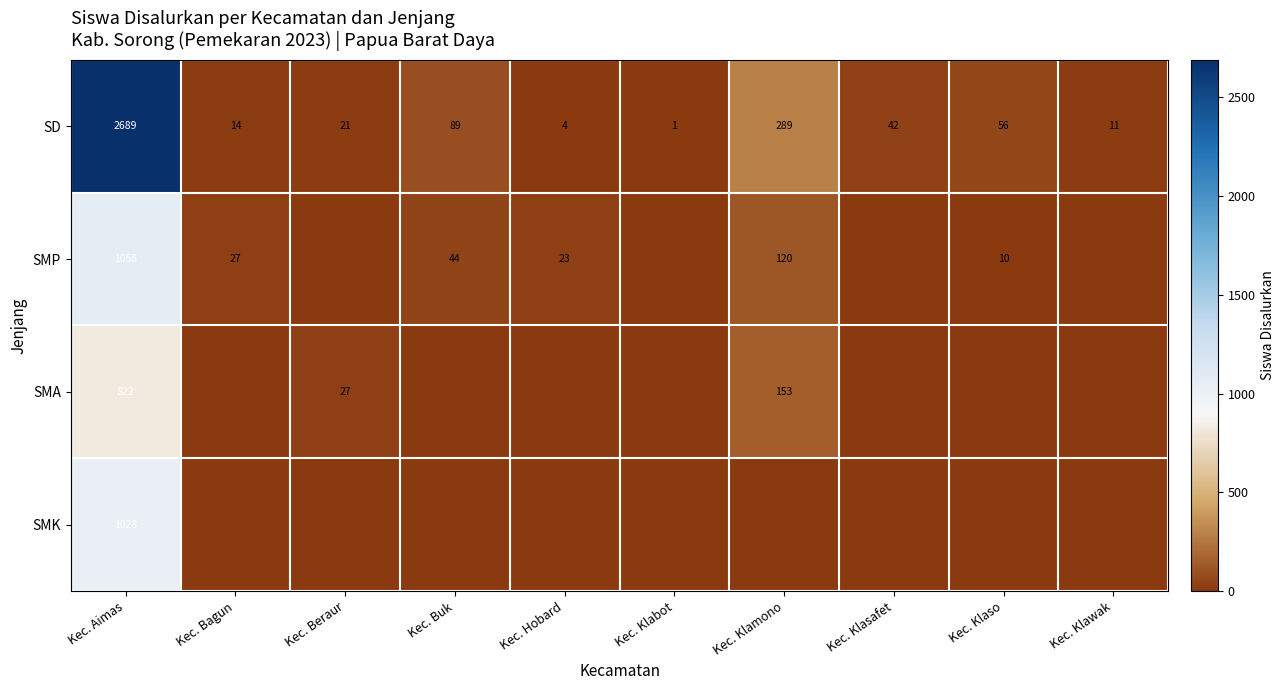

Rank the categories by SD value from lowest to highest.

Kec. Klabot, Kec. Hobard, Kec. Klawak, Kec. Bagun, Kec. Beraur, Kec. Klasafet, Kec. Klaso, Kec. Buk, Kec. Klamono, Kec. Aimas